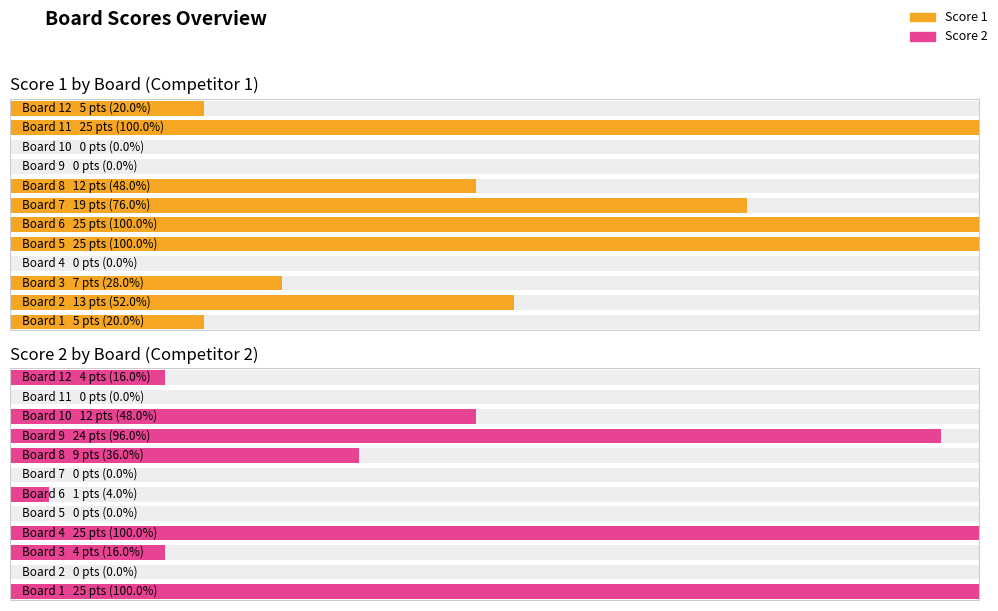

Between 2 and 1, which is larger?

2